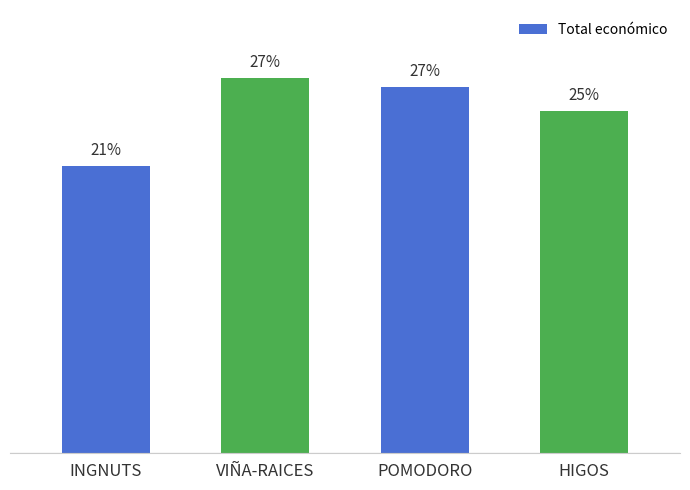

Rank the categories by value from highest to lowest.

VIÑA-RAICES, POMODORO, HIGOS, INGNUTS